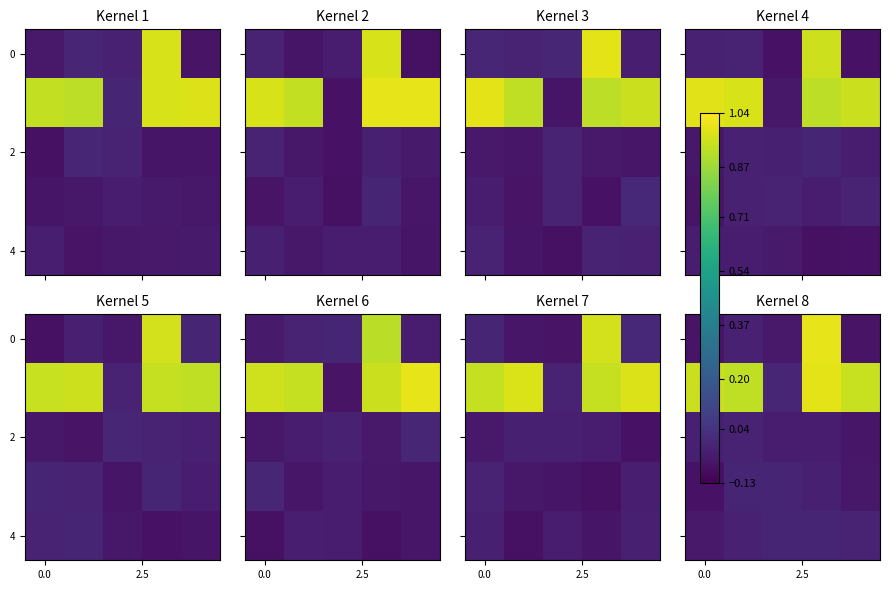

What is the greatest value displayed?

1.0